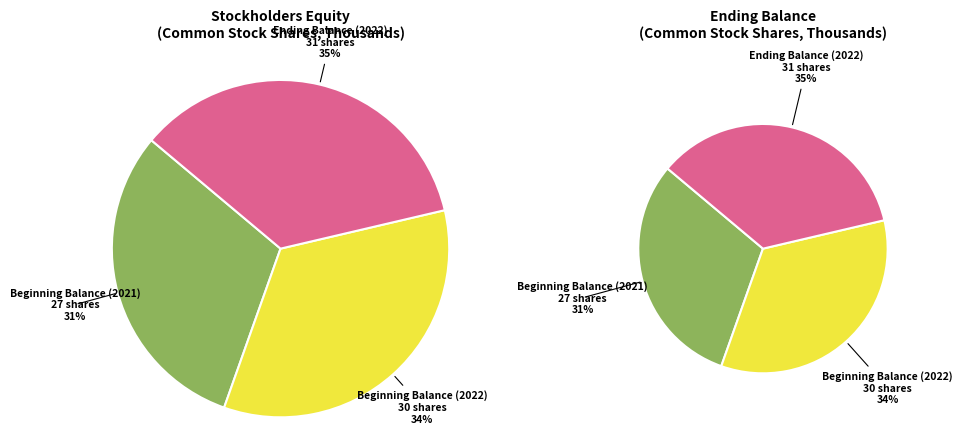

To the nearest percent, what is the combined percentage of Beginning Balance (2022) and Ending Balance (2022)?

69%